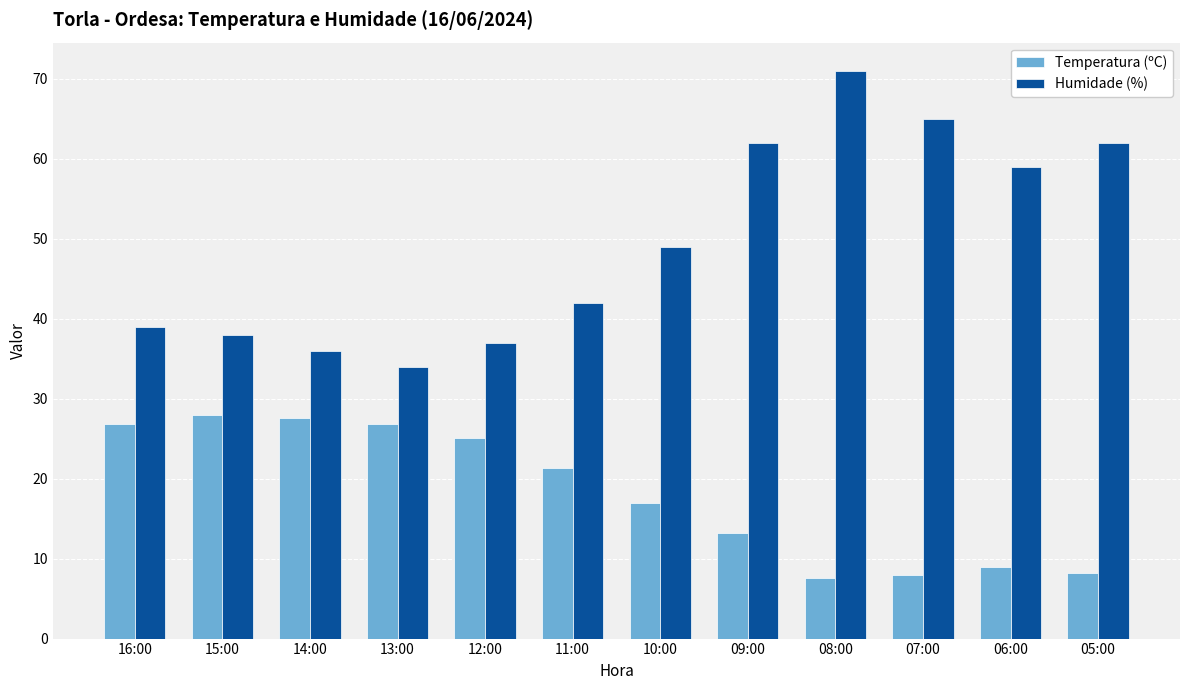

The value of Humidade (%) at 07:00 is 100.6. True or false?

False